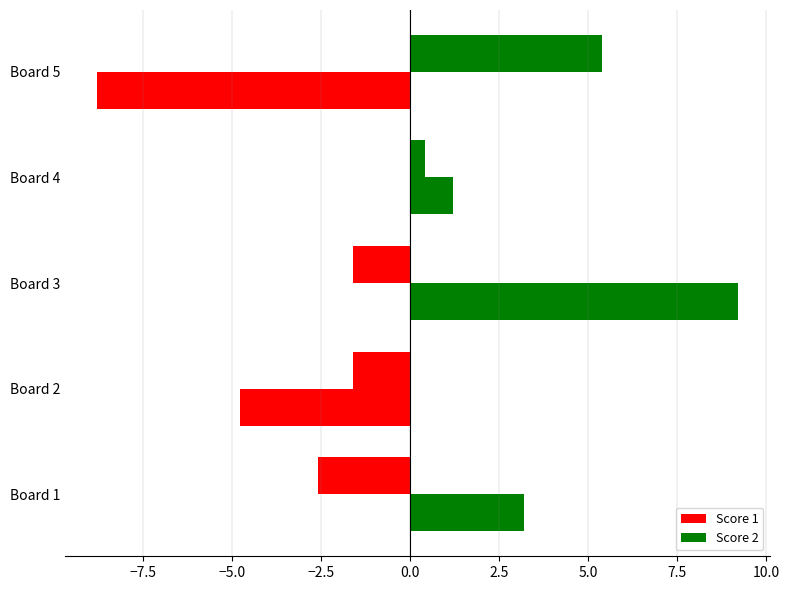

What is the value of the Score 1 bar at the 4th from the left?

0.4